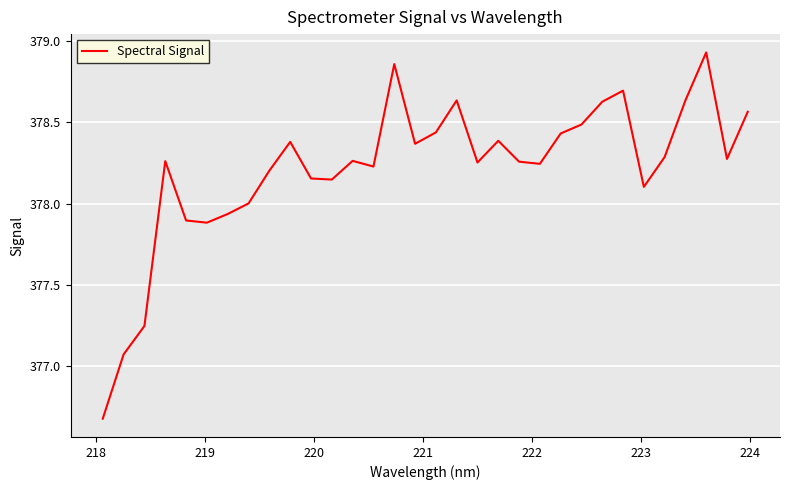

What is the minimum value shown in the chart?

376.7